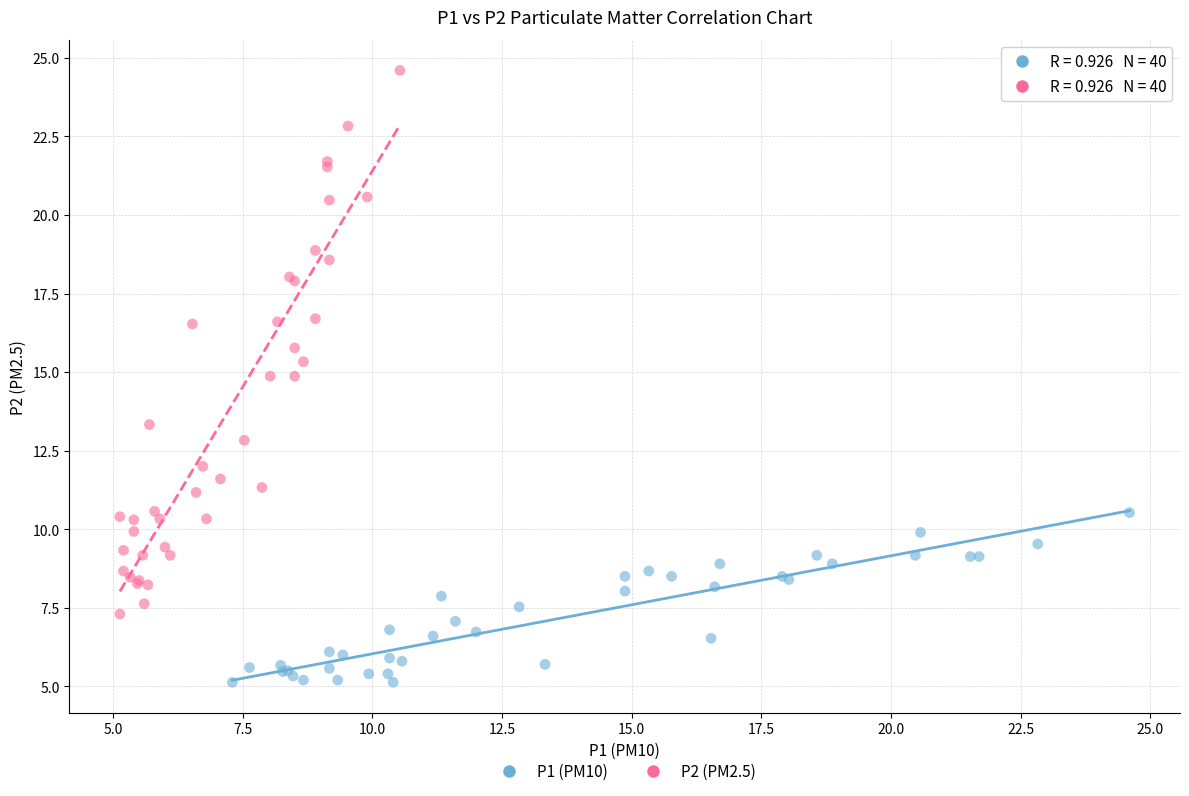

Which series reaches the minimum Y coordinate?

P1 (PM10)